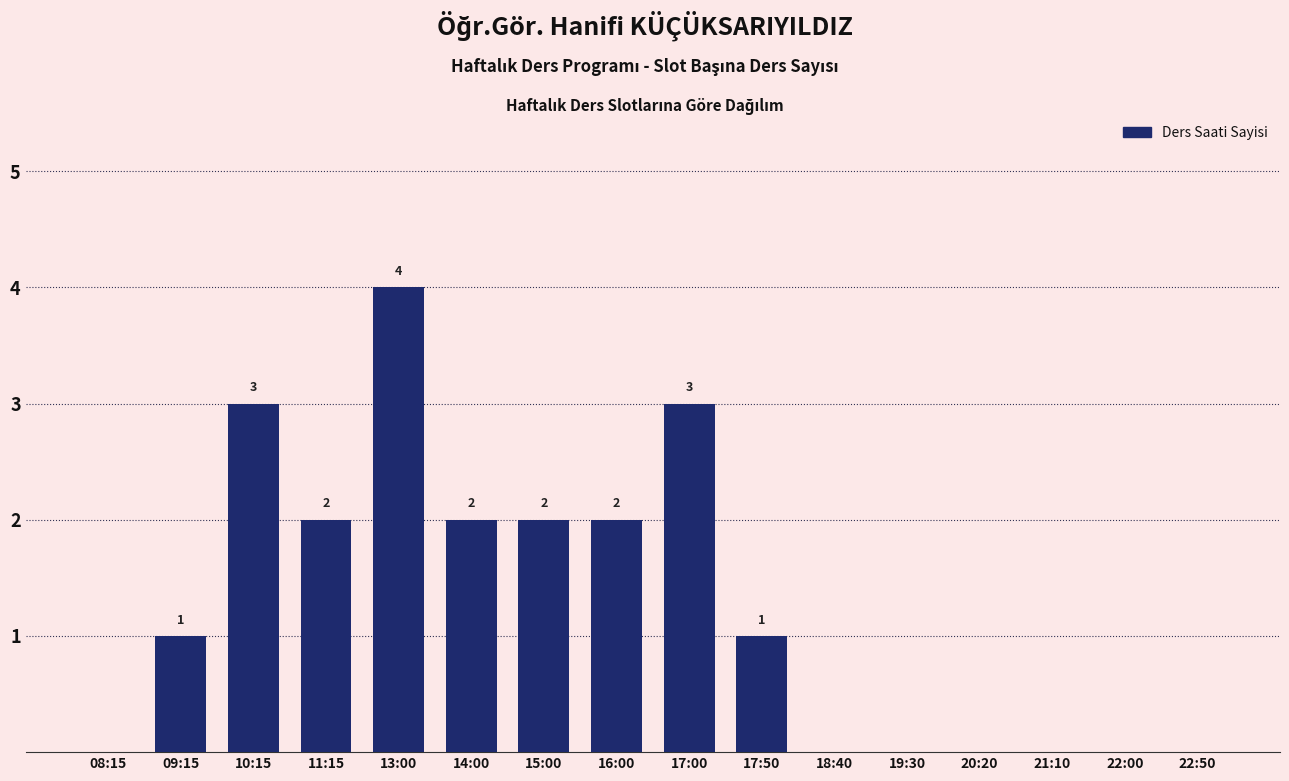

Reading left to right, extract all data points from this chart.

08:15=0	09:15=1	10:15=3	11:15=2	13:00=4	14:00=2	15:00=2	16:00=2	17:00=3	17:50=1	18:40=0	19:30=0	20:20=0	21:10=0	22:00=0	22:50=0